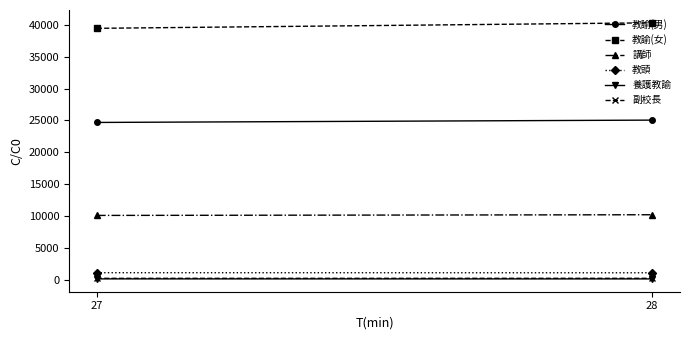

What is the value of the 副校長 point at the 1st from the left?

209